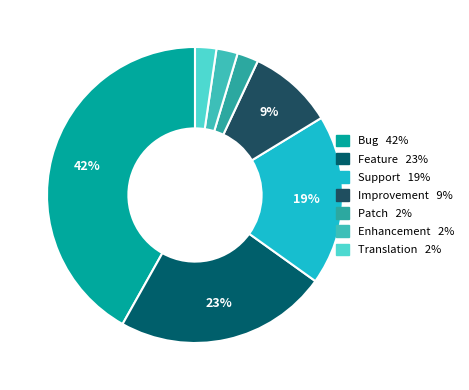

What is the smallest slice in the pie chart?

Patch